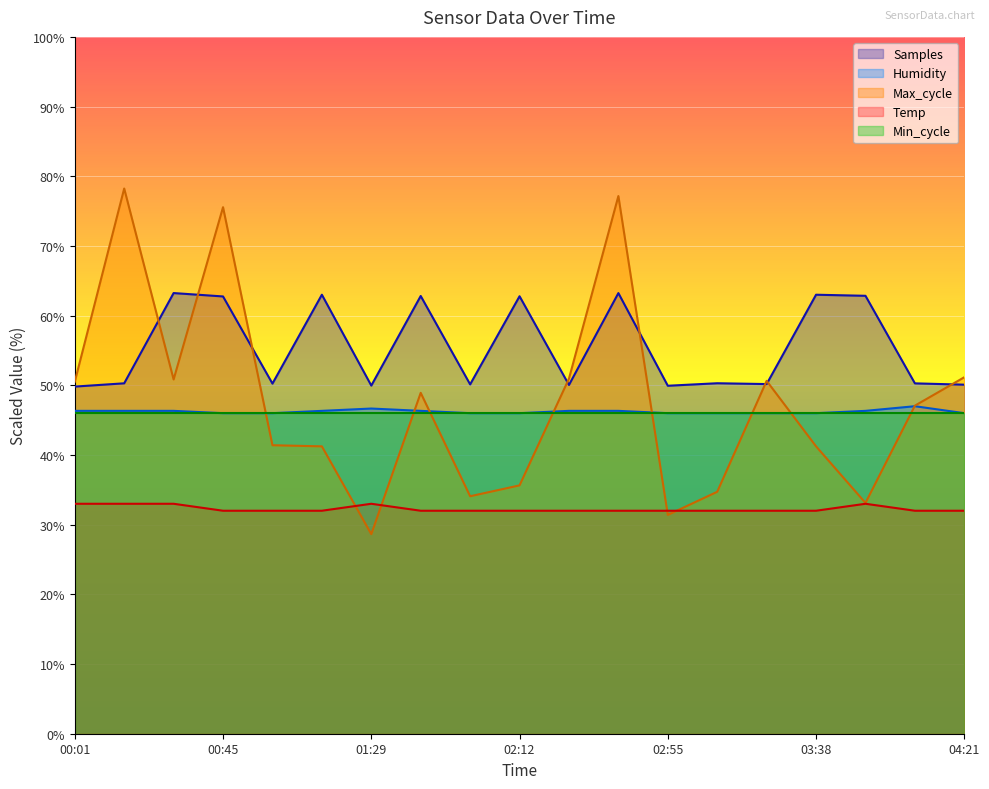

How many categories are shown in the chart?

19